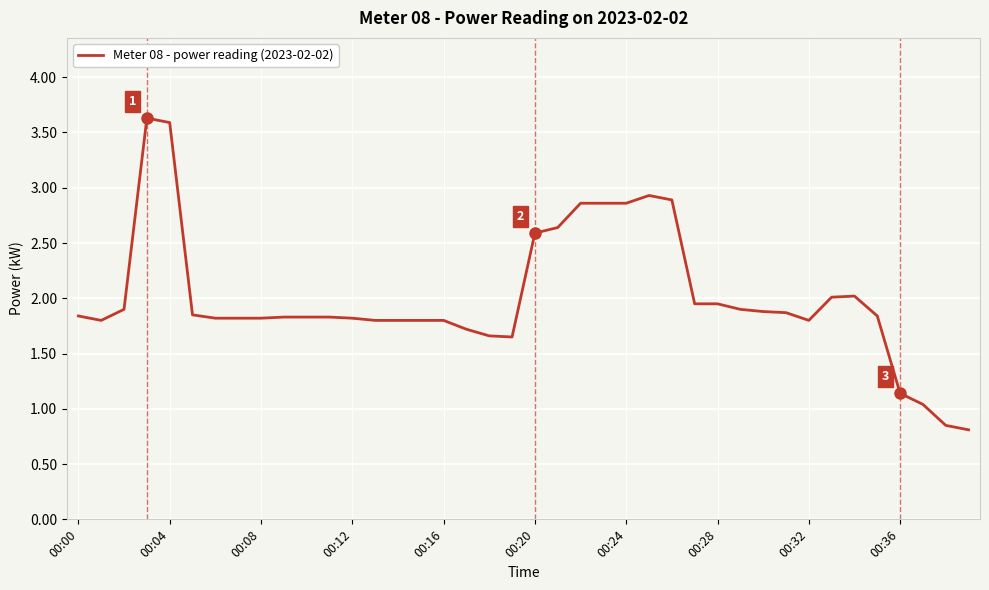

What is the difference between the maximum and minimum values?

2.8